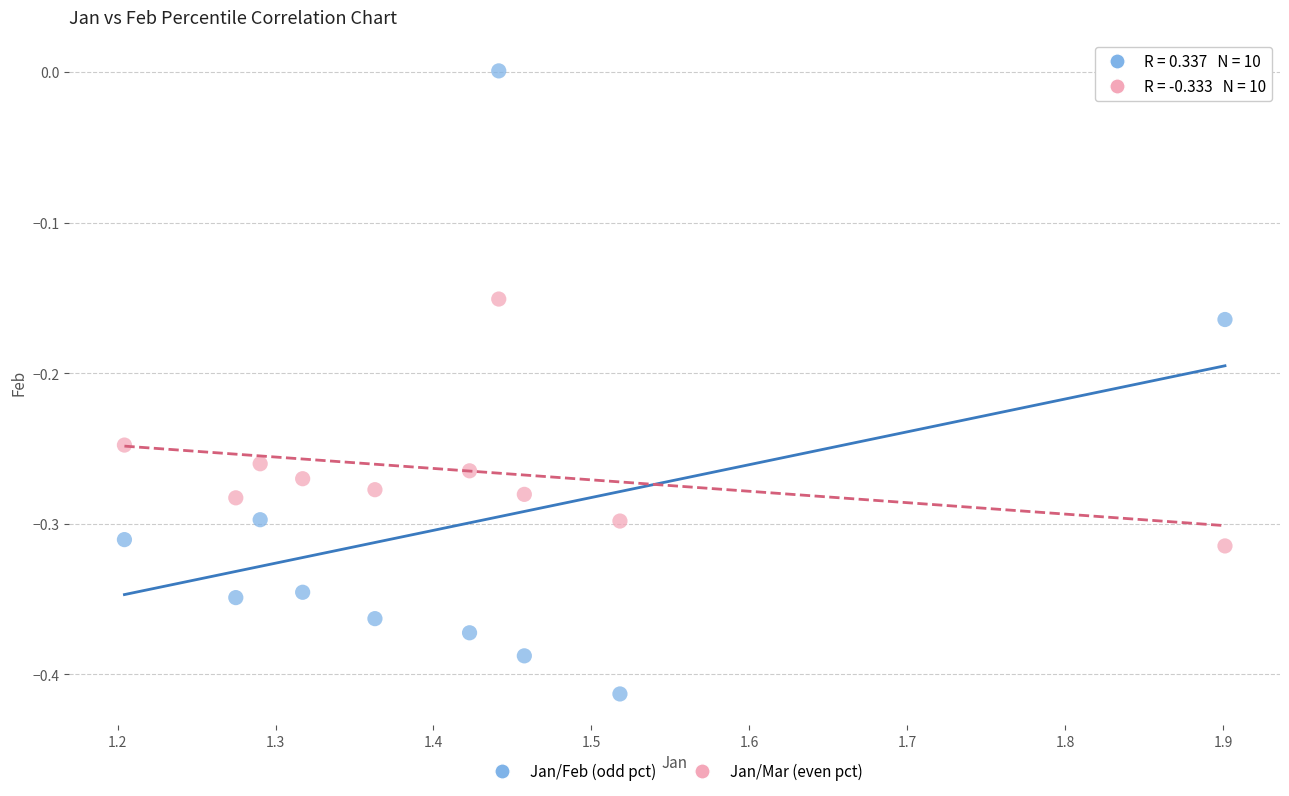

Across all data points, what is the range of Y values (max minus min)?

0.4